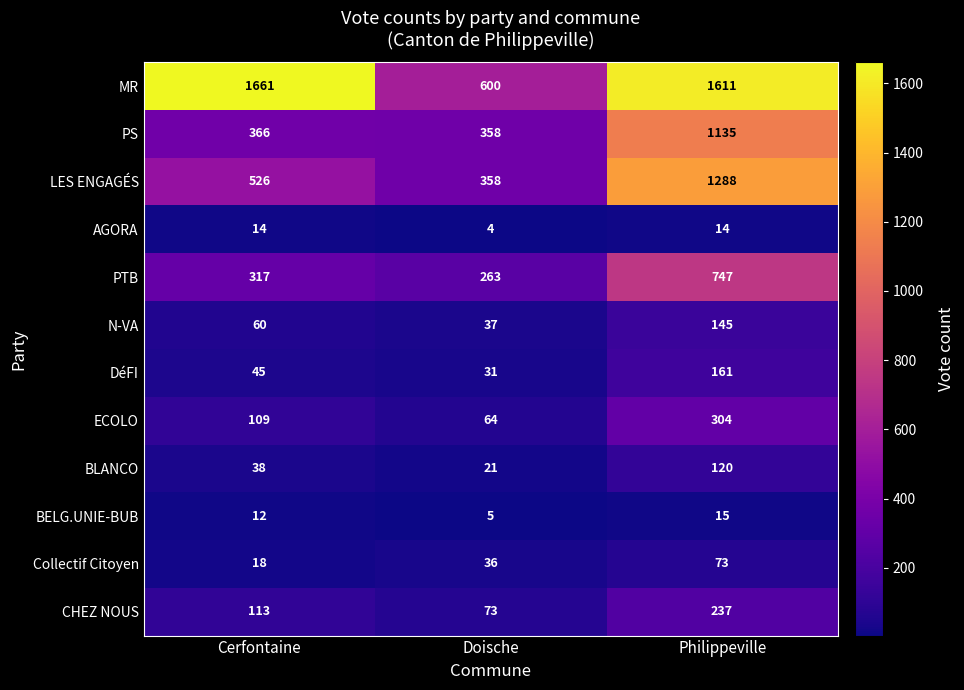

Rank the categories by MR value from lowest to highest.

Doische, Philippeville, Cerfontaine